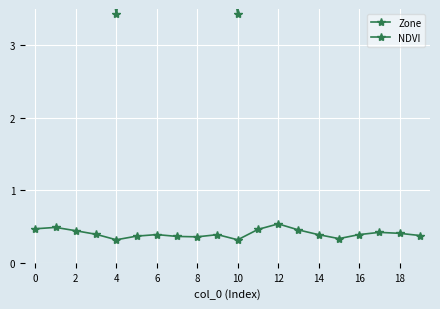

Rank the series at 19 from lowest to highest value.

NDVI, Zone